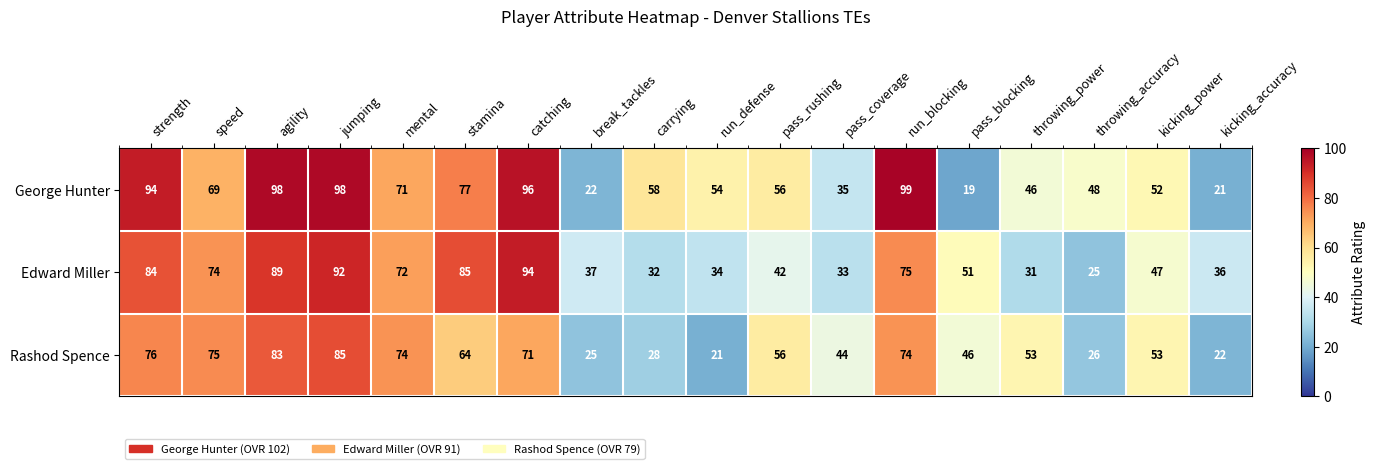

At which label does Edward Miller first exceed 51?

strength